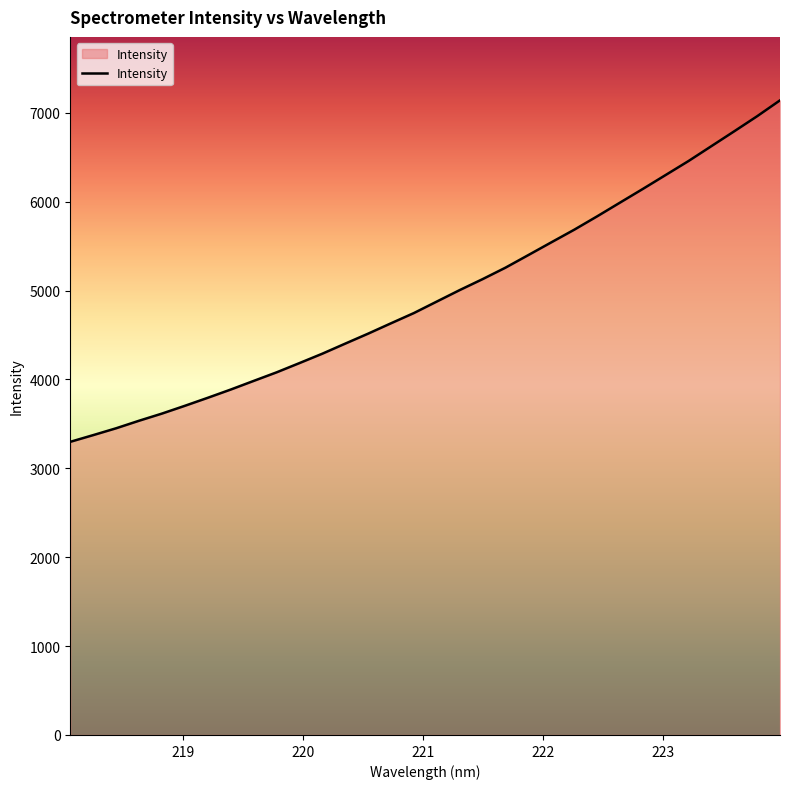

What is the minimum value shown in the chart?

3298.7